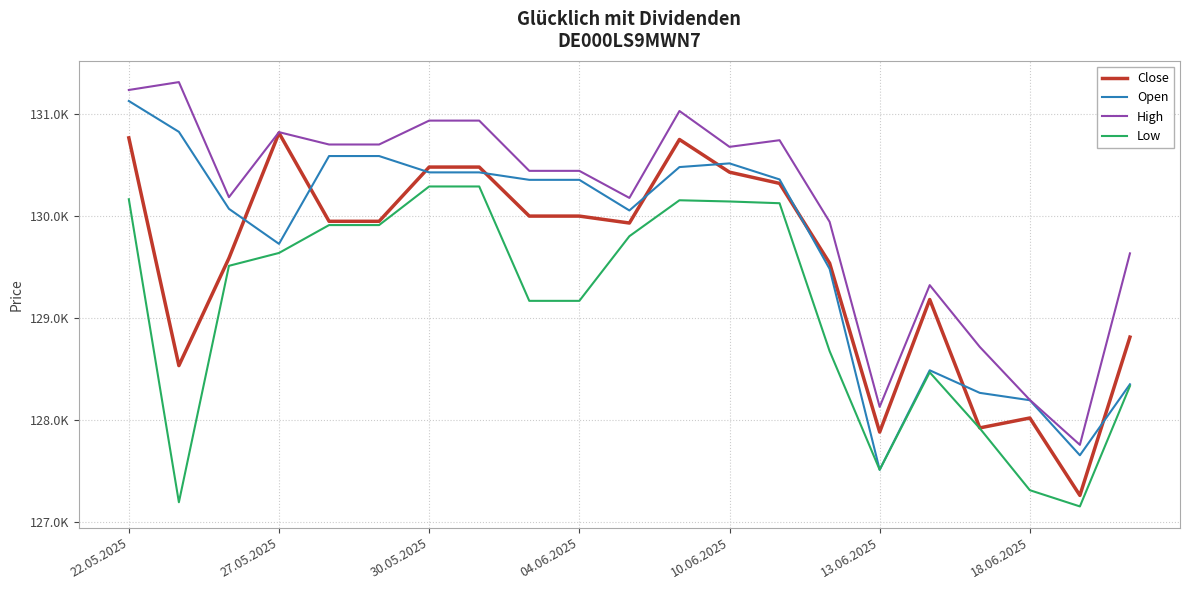

What are all the series names shown in the legend?

Close, Open, High, Low